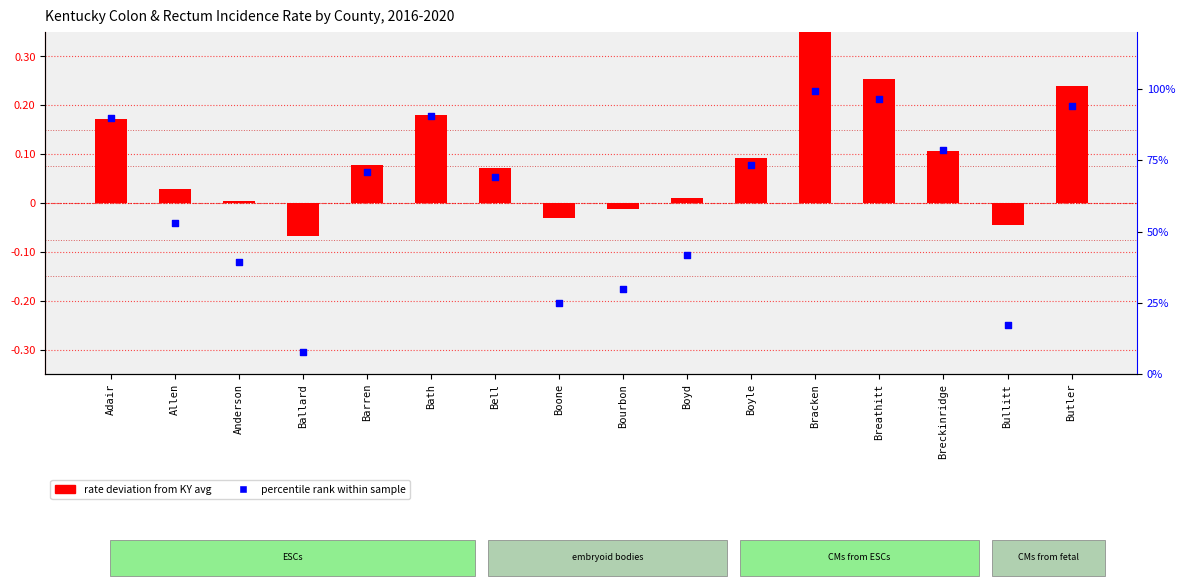

Which series has the largest total across all categories?

percentile rank within sample